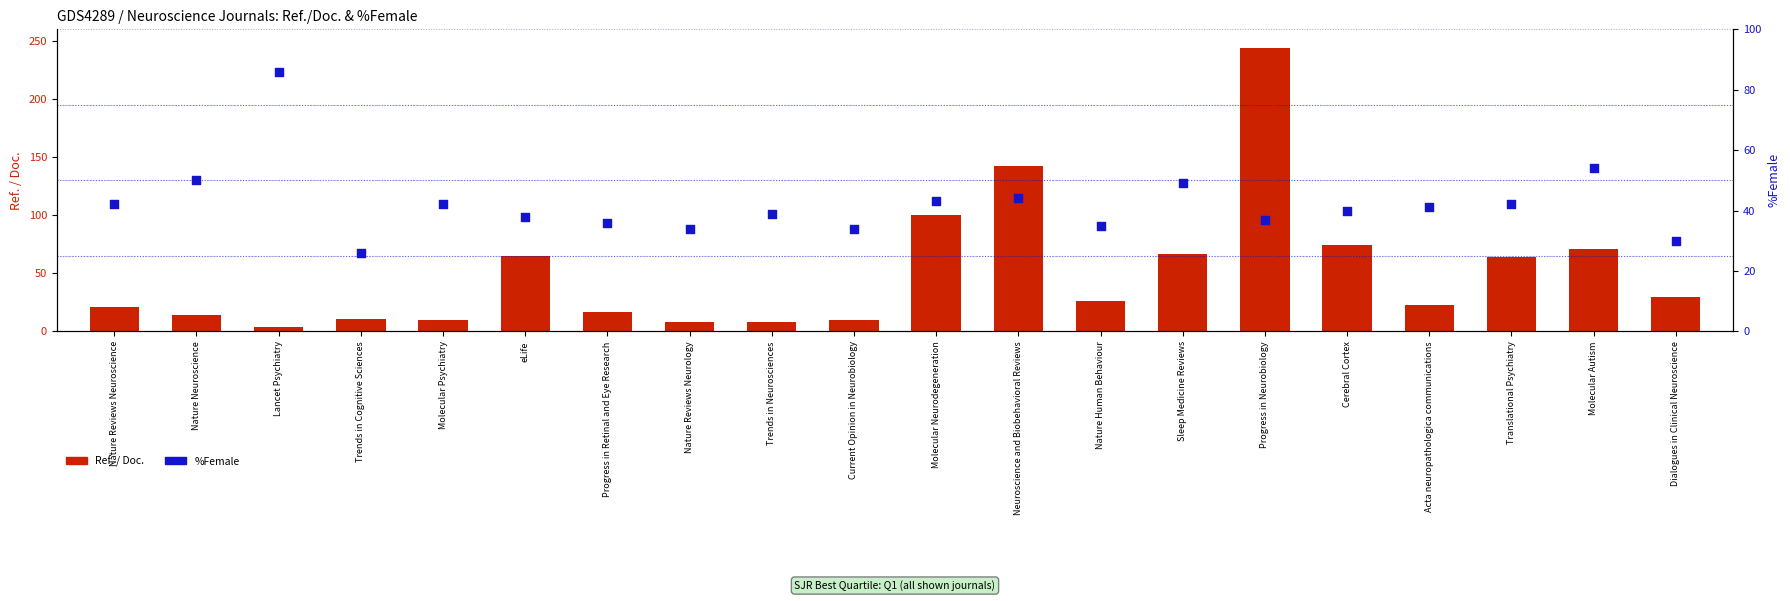

Which series reaches the maximum Y coordinate?

Ref. / Doc.